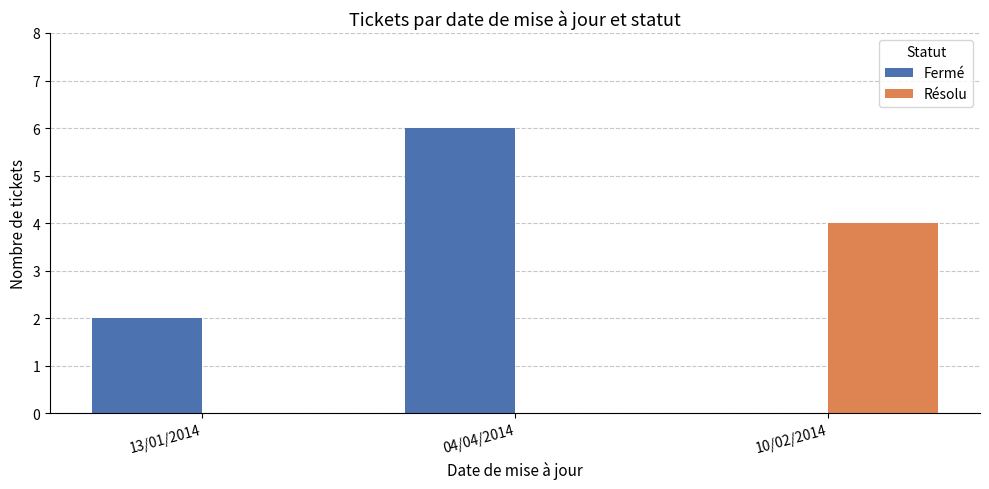

What is the maximum value for Fermé?

6